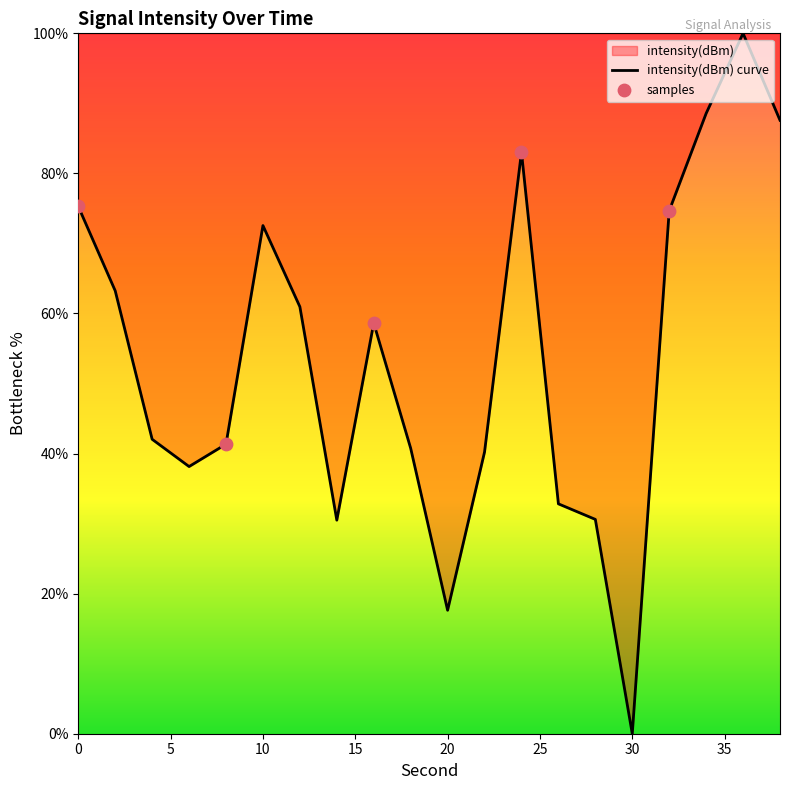

What is the change in value from 6 to 18?

+2.6